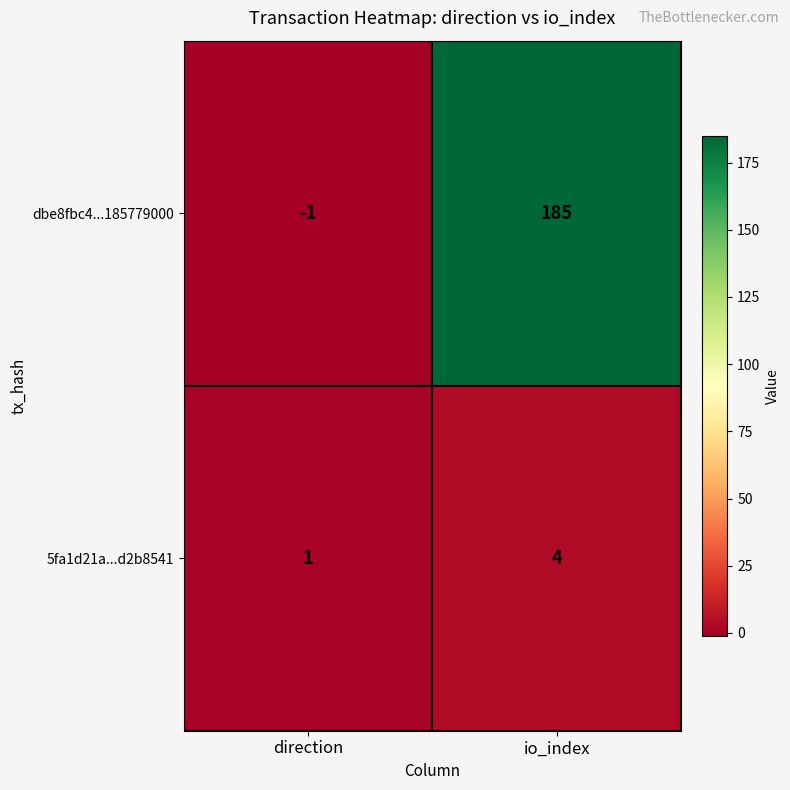

Which series has the widest spread of values?

dbe8fbc4...185779000